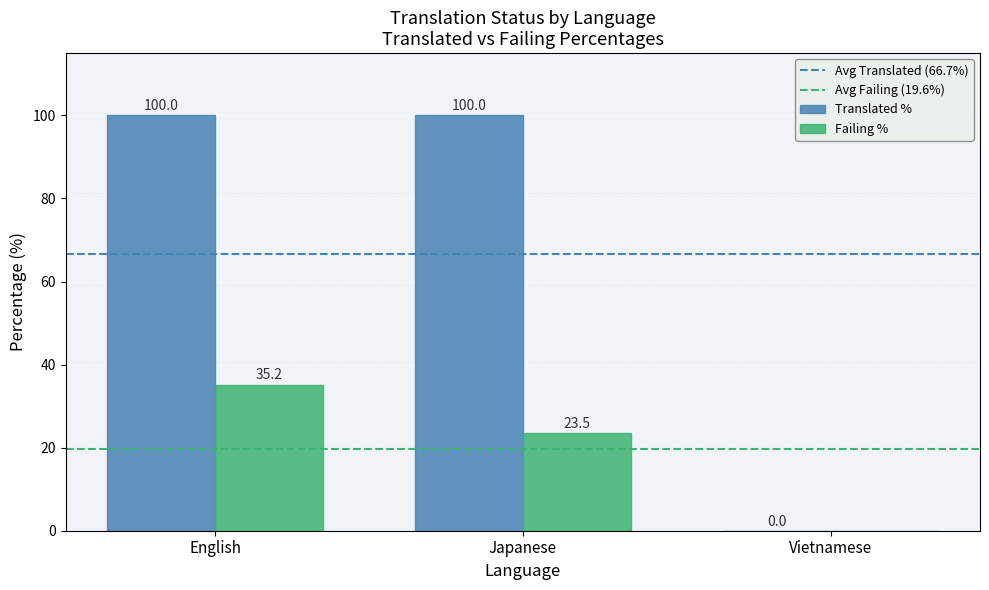

At which category is the sum across all series the highest?

English